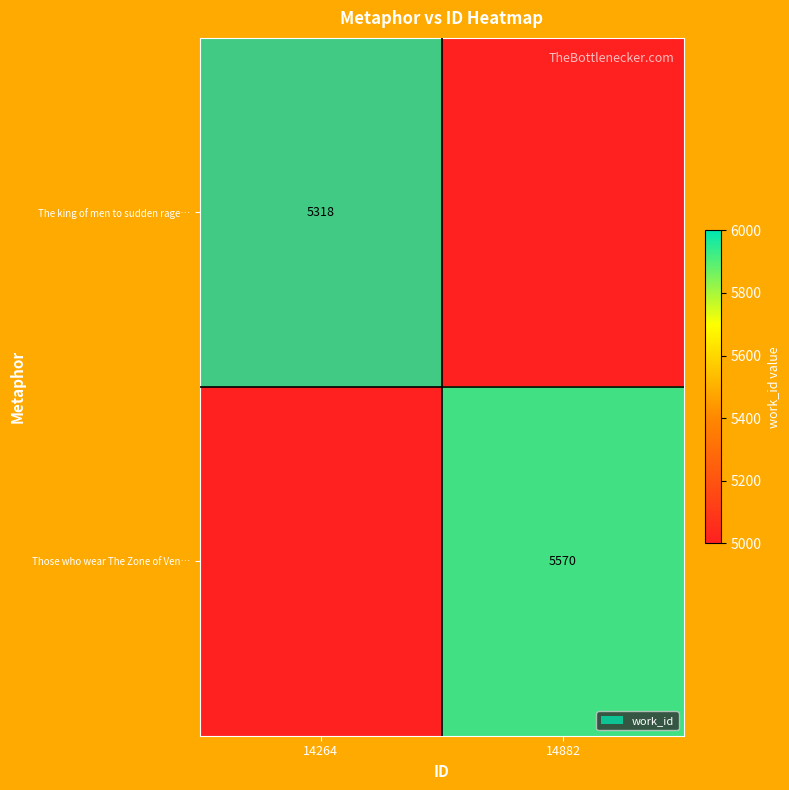

True or false: The king of men to sudden rage… has a value of 2921 at 14264.

False